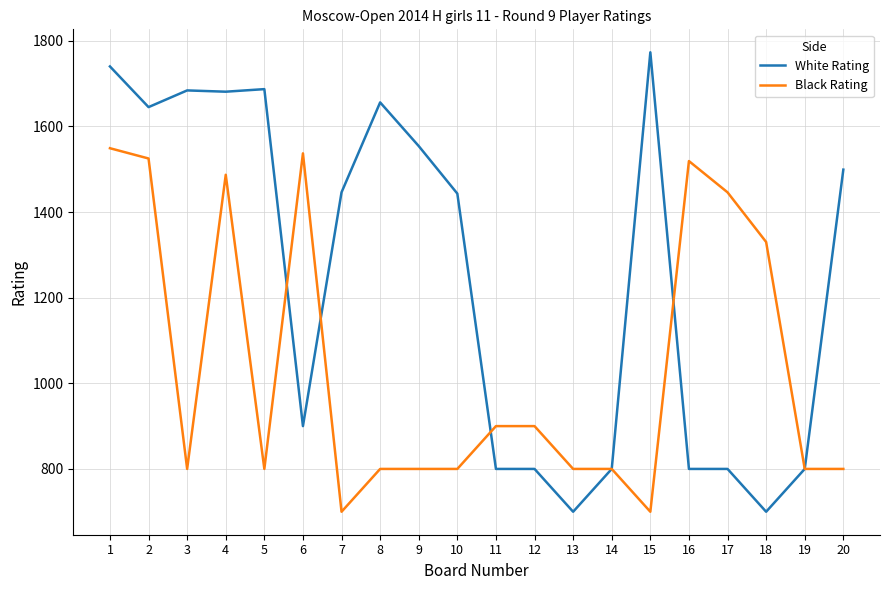

What are all the series names shown in the legend?

White Rating, Black Rating